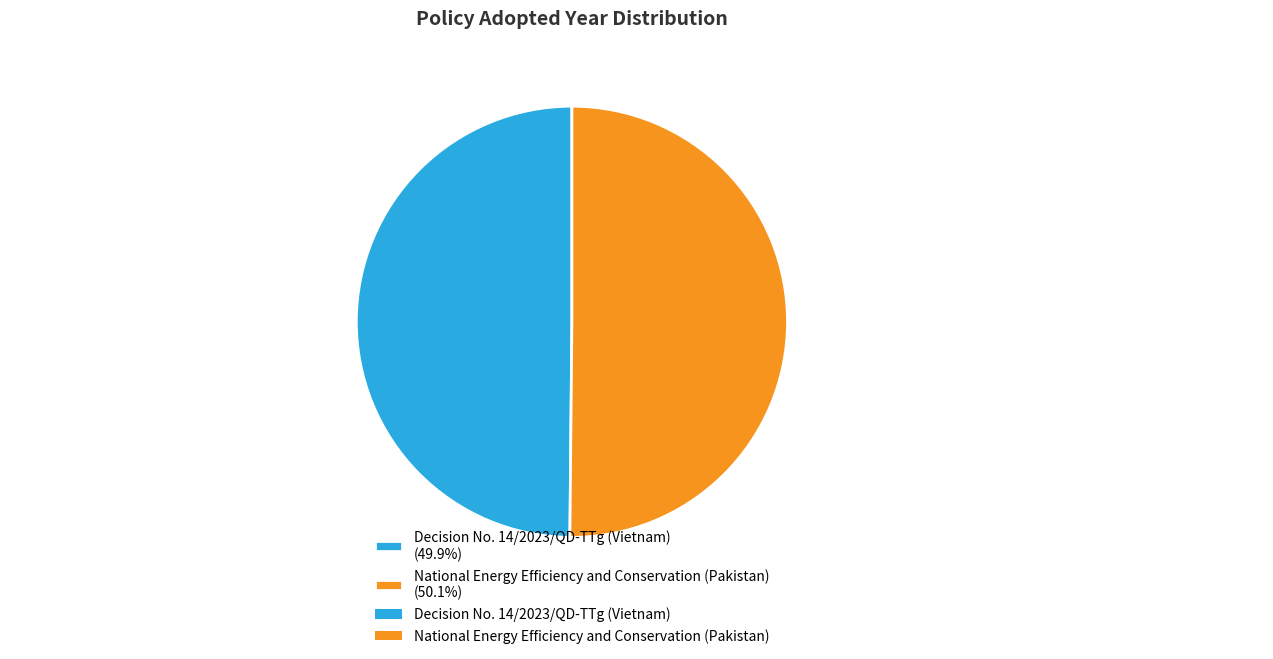

What is the ratio of the value at National Energy Efficiency and Conservation (Pakistan) to the value at Decision No. 14/2023/QD-TTg (Vietnam)?

1.0